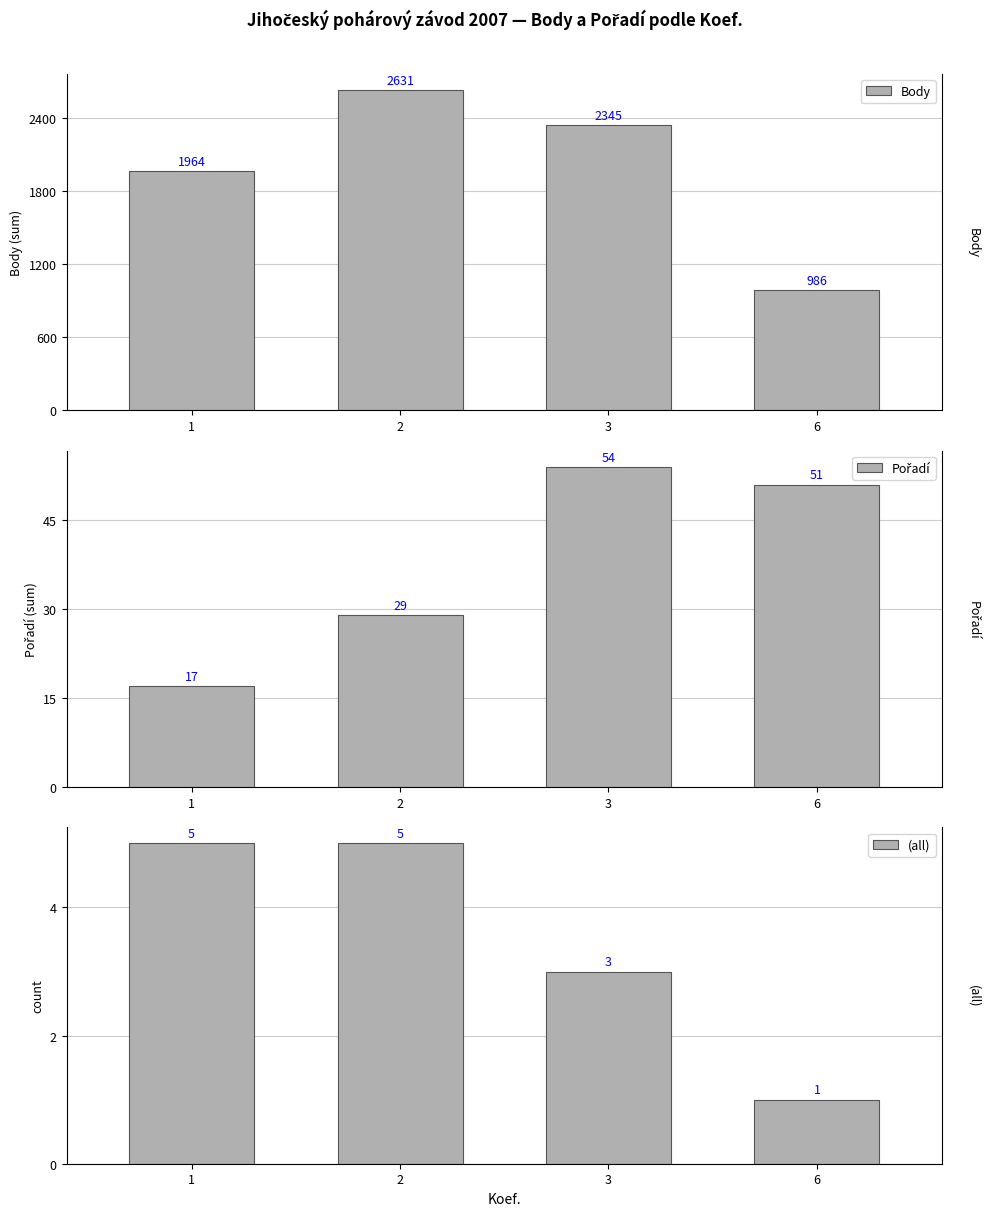

Is it true that (all) equals 7 at 1?

False